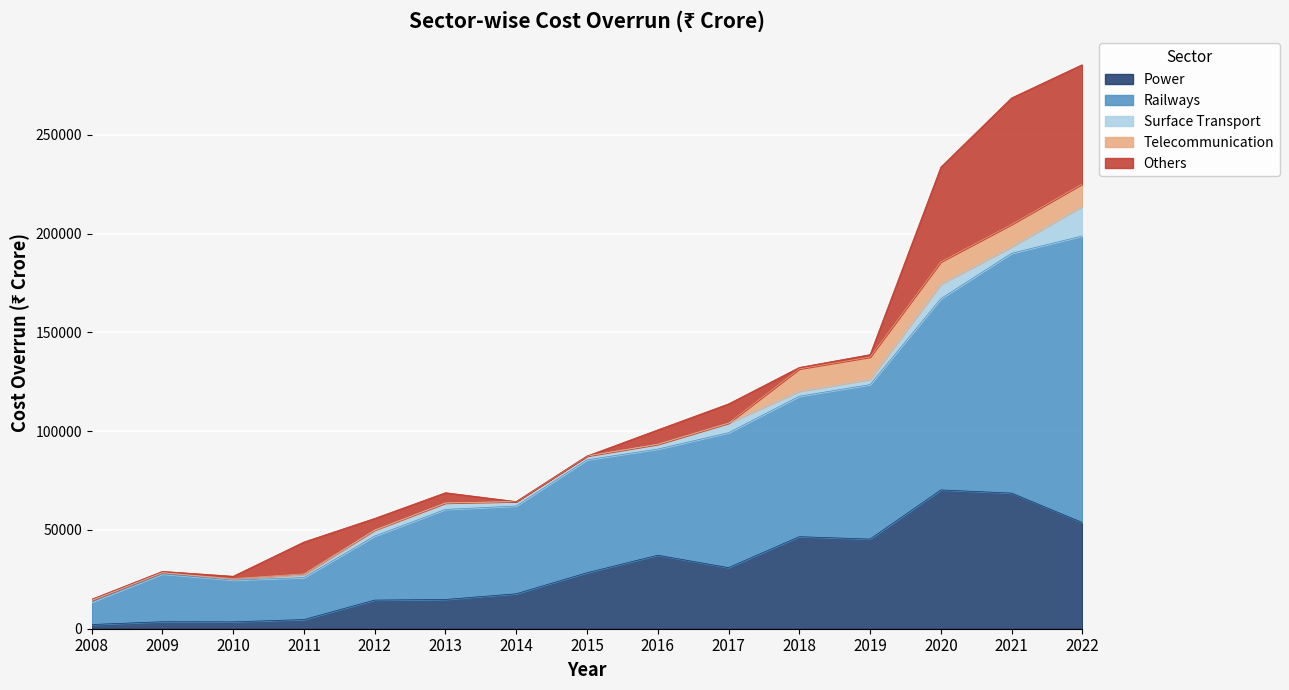

Between 2017 and 2019, which is larger?

2019